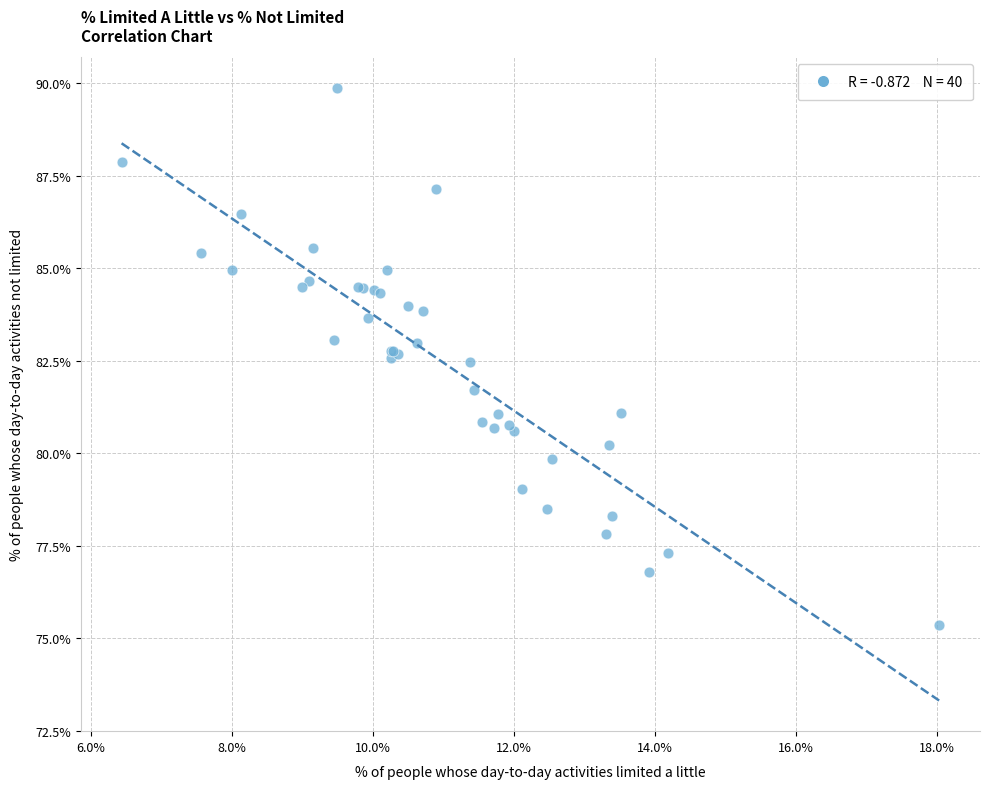

What Y value in the scatter plot is closest to 82?

81.7